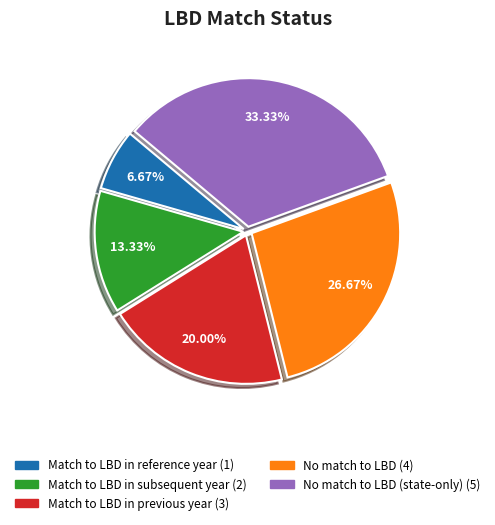

Is there any slice that represents more than half of the pie?

No